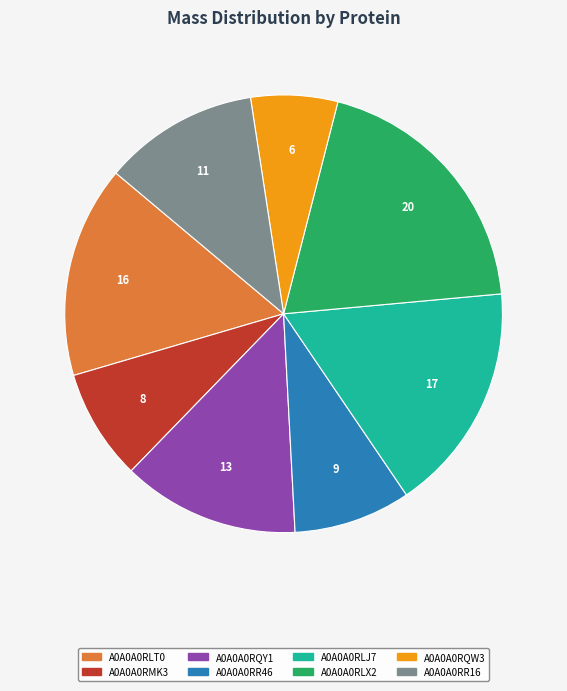

What is the ratio of the value at A0A0A0RLT0 to the value at A0A0A0RQY1?

1.2